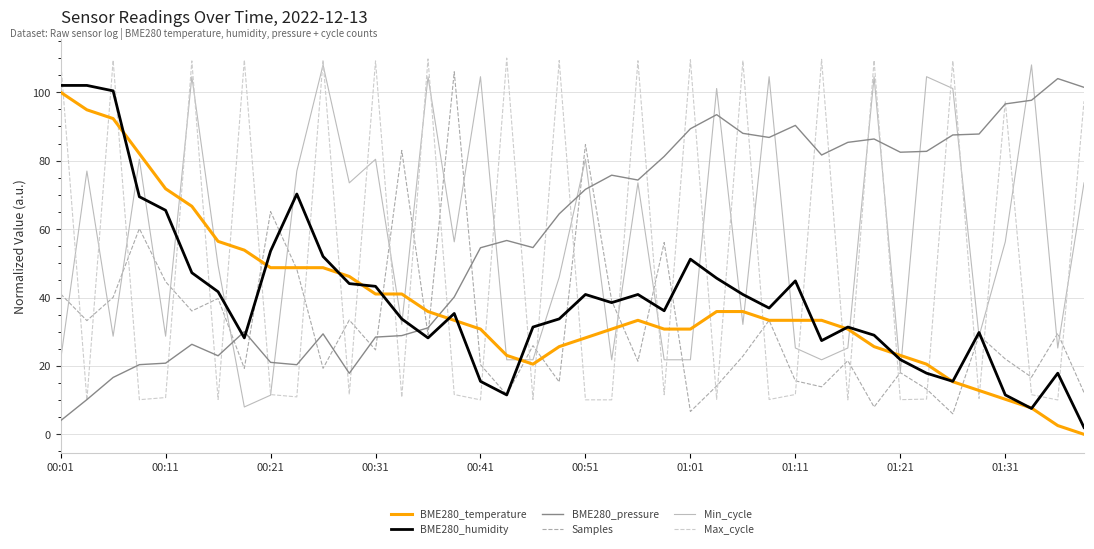

What is the minimum value for Max_cycle?

10.0